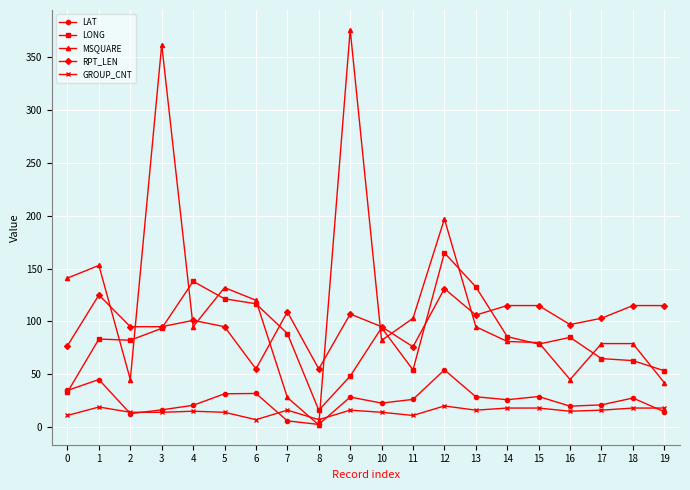

At which label does MSQUARE reach its peak?

9